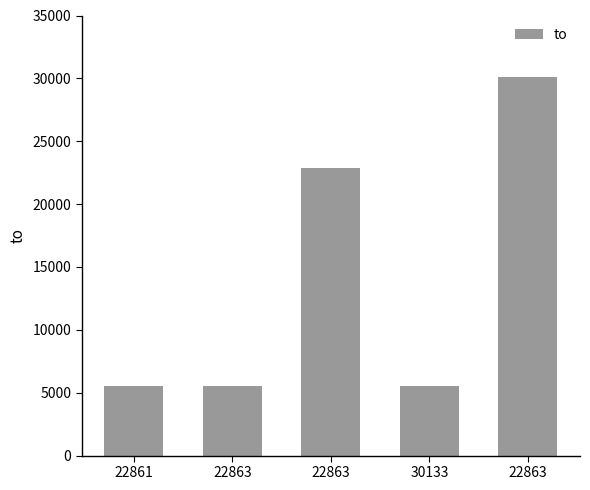

What is the greatest value displayed?

30133